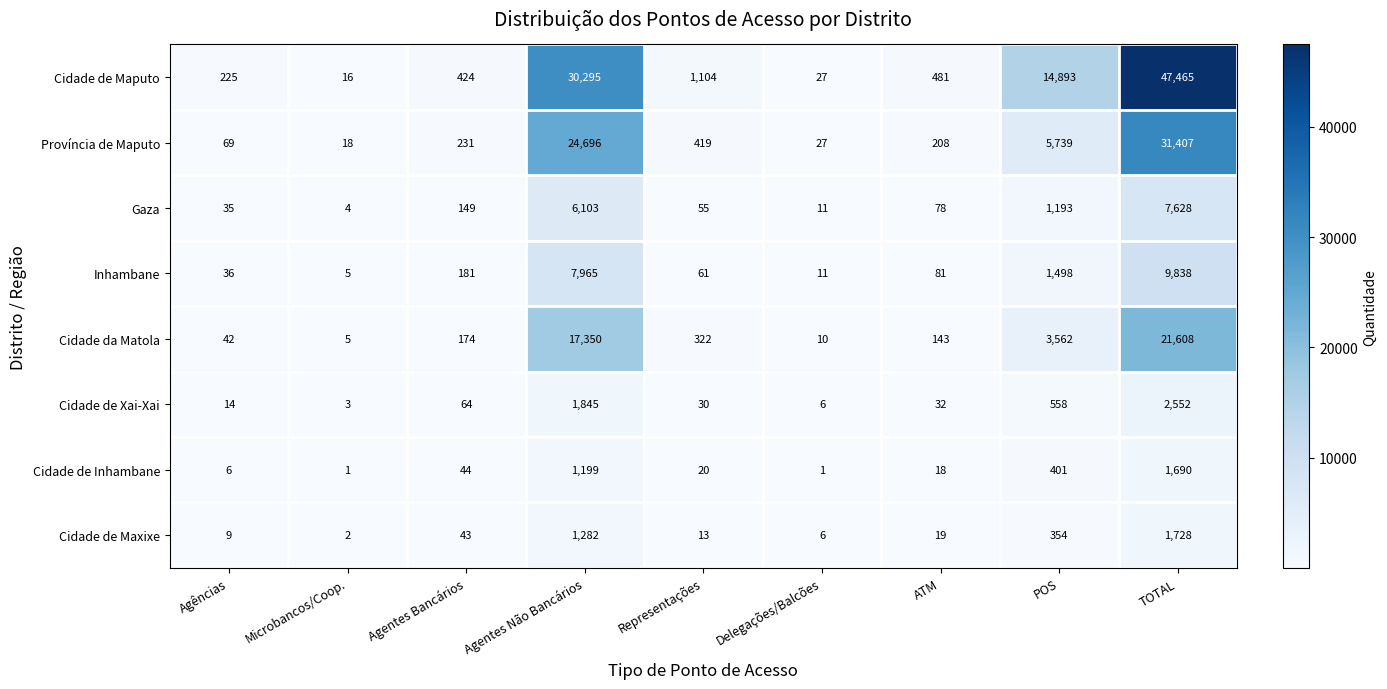

What is the spread (max minus min) of values at Agências?

219